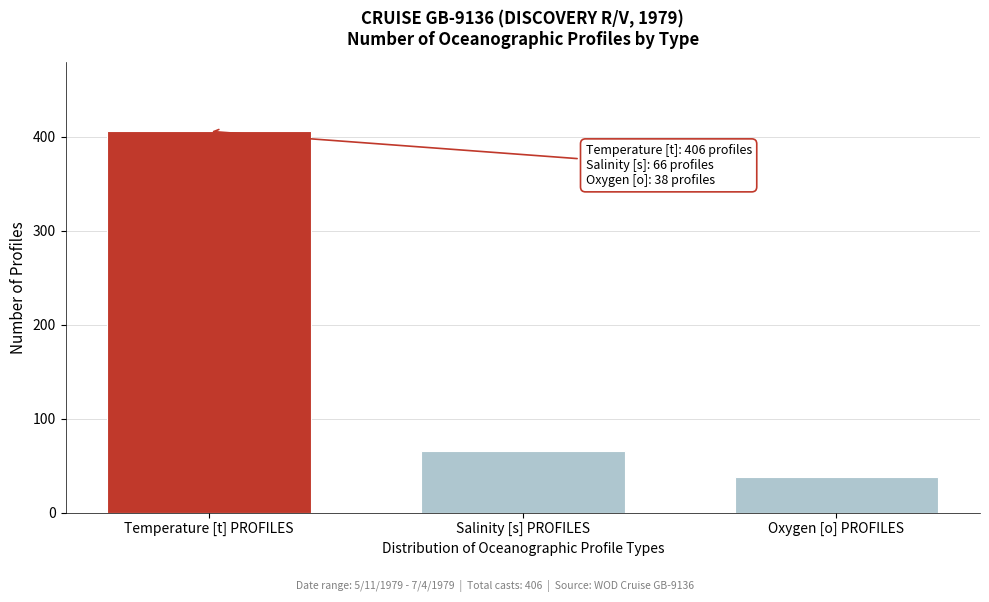

Reading right to left, extract all data points from this chart.

Oxygen [o] PROFILES=38	Salinity [s] PROFILES=66	Temperature [t] PROFILES=406